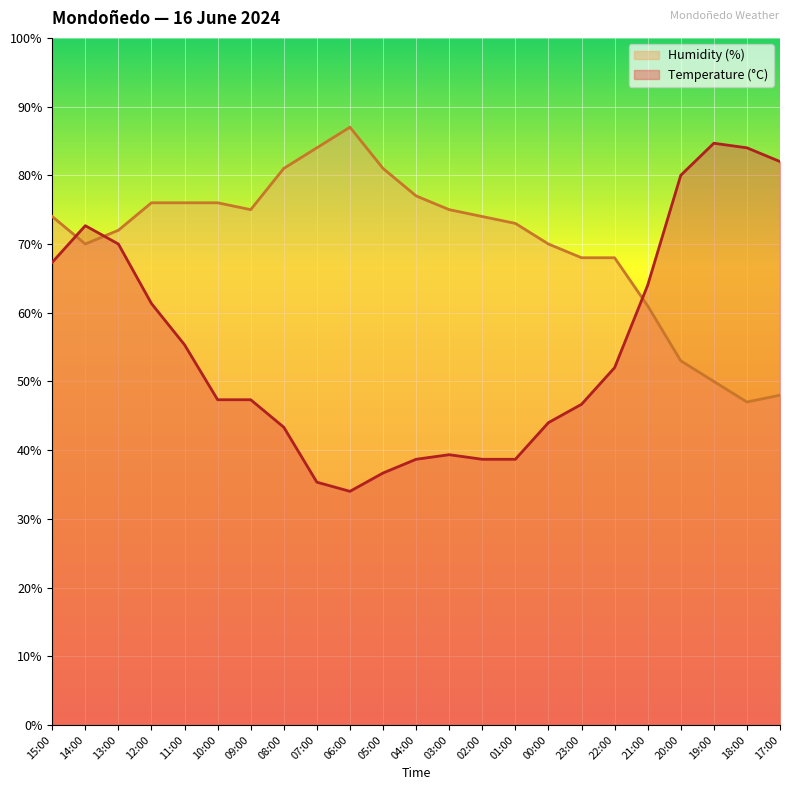

Reading left to right, list all the values displayed in this chart.

Temperature (°C): 67.3	72.7	70.0	61.3	55.3	47.3	47.3	43.3	35.3	34.0	36.7	38.7	39.3	38.7	38.7	44.0	46.7	52.0	64.0	80.0	84.7	84.0	82.0
Humidity (%): 74.0	70.0	72.0	76.0	76.0	76.0	75.0	81.0	84.0	87.0	81.0	77.0	75.0	74.0	73.0	70.0	68.0	68.0	61.0	53.0	50.0	47.0	48.0